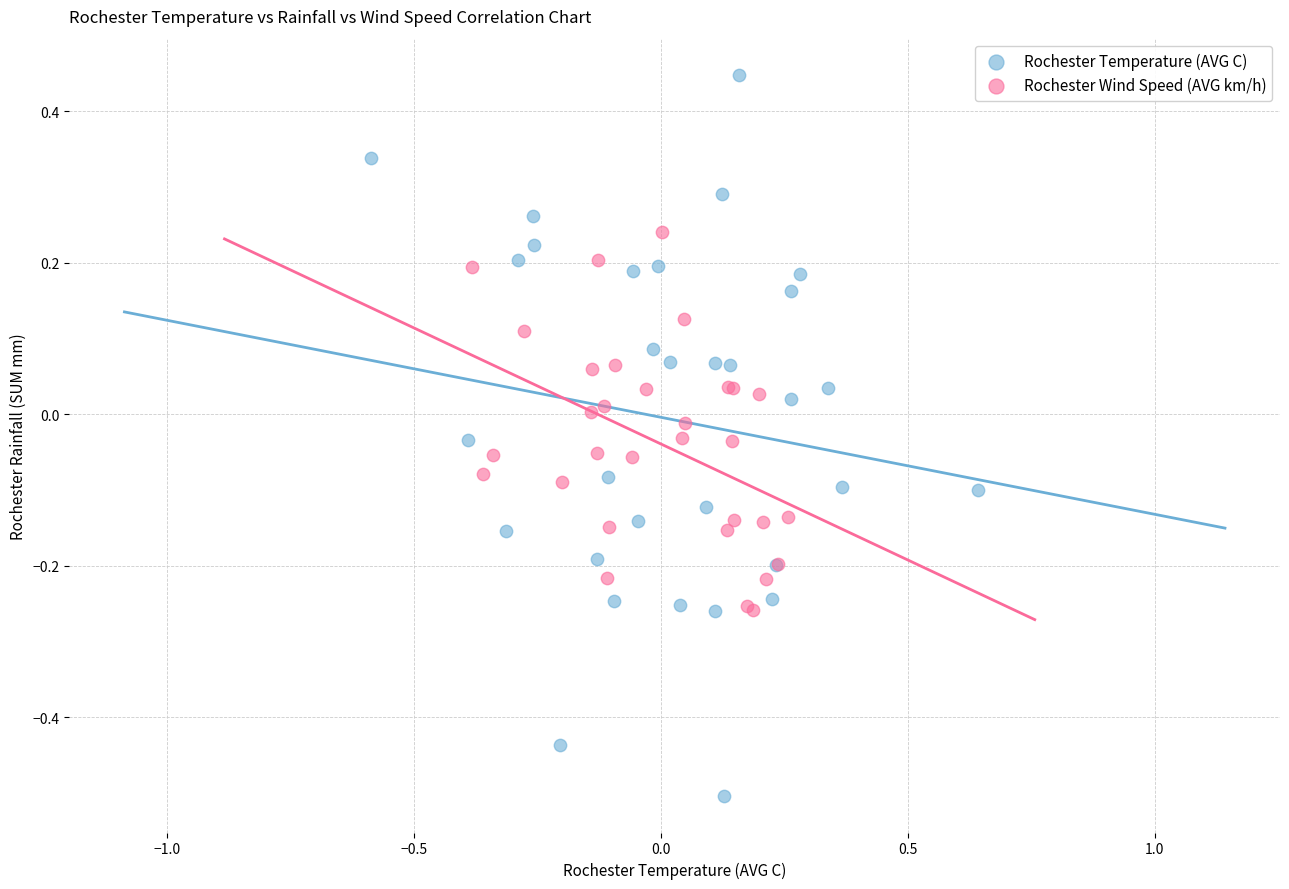

Which series reaches the maximum Y coordinate?

Rochester Temperature (AVG C)